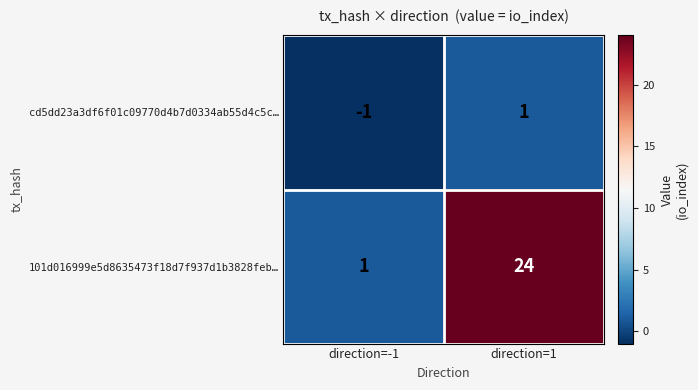

Is it true that 101d016999e5d8635473f18d7f937d1b3828feb… equals 39 at direction=1?

False